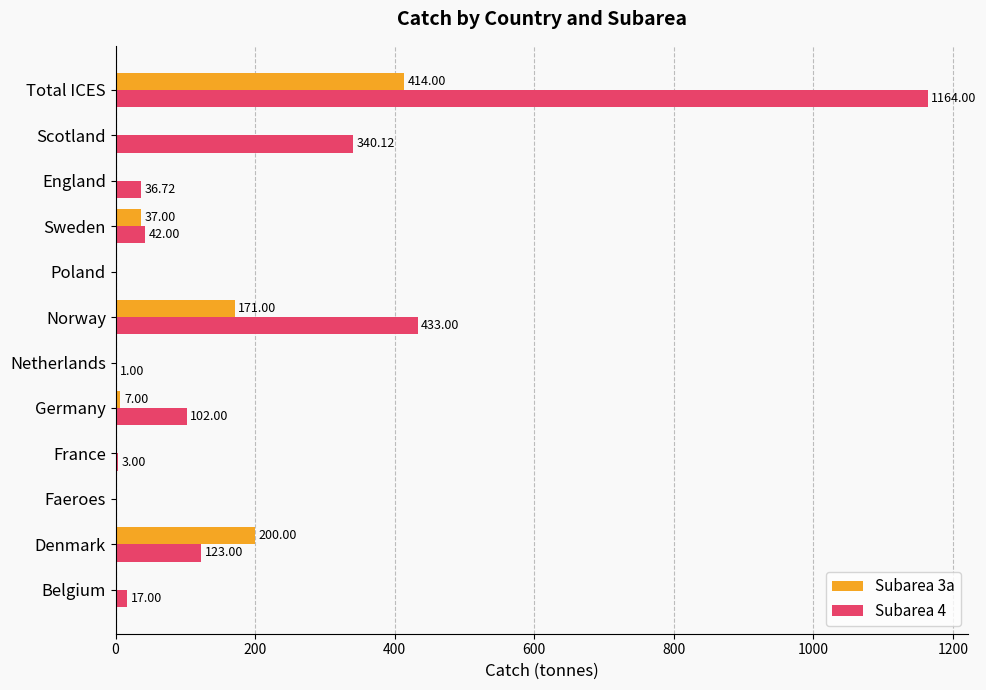

What is the average value of the Subarea 3a series?

69.1